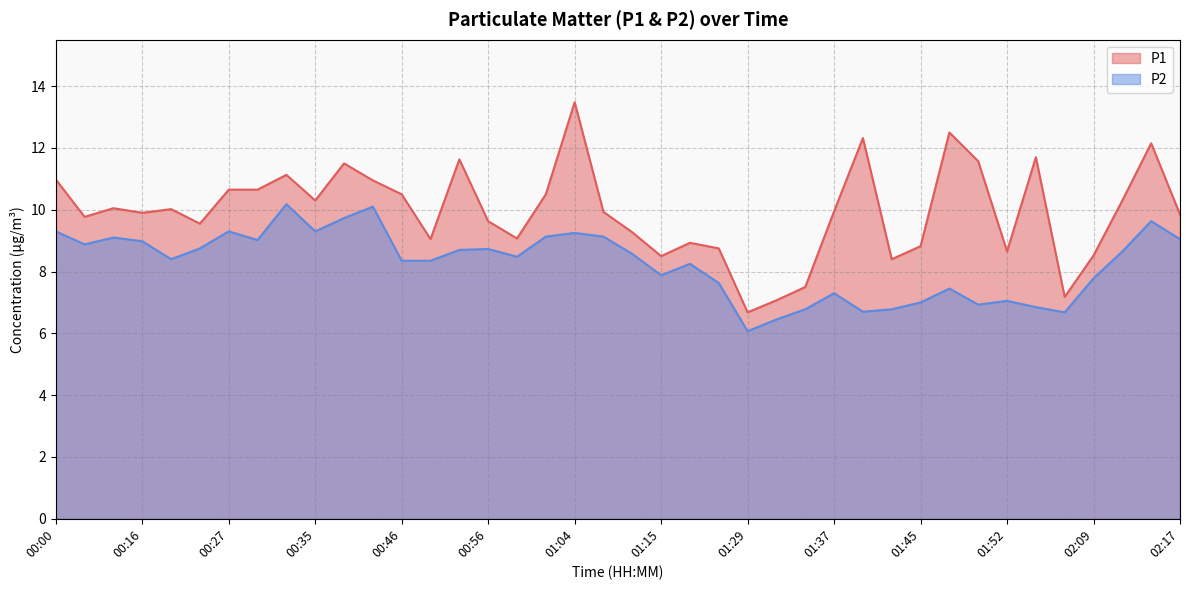

What is the smallest value displayed?

6.1